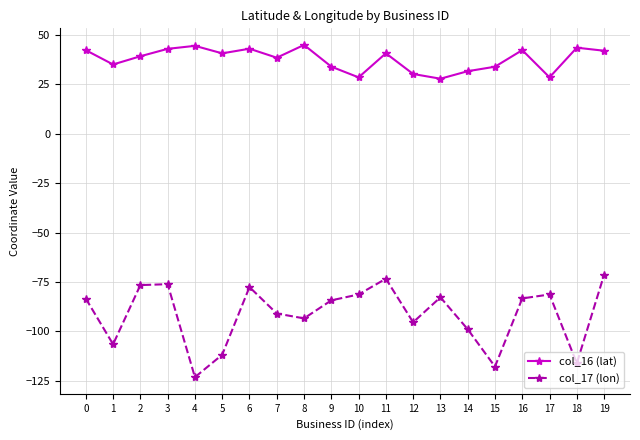

True or false: col_17 (lon) and col_16 (lat) cross at least once.

False